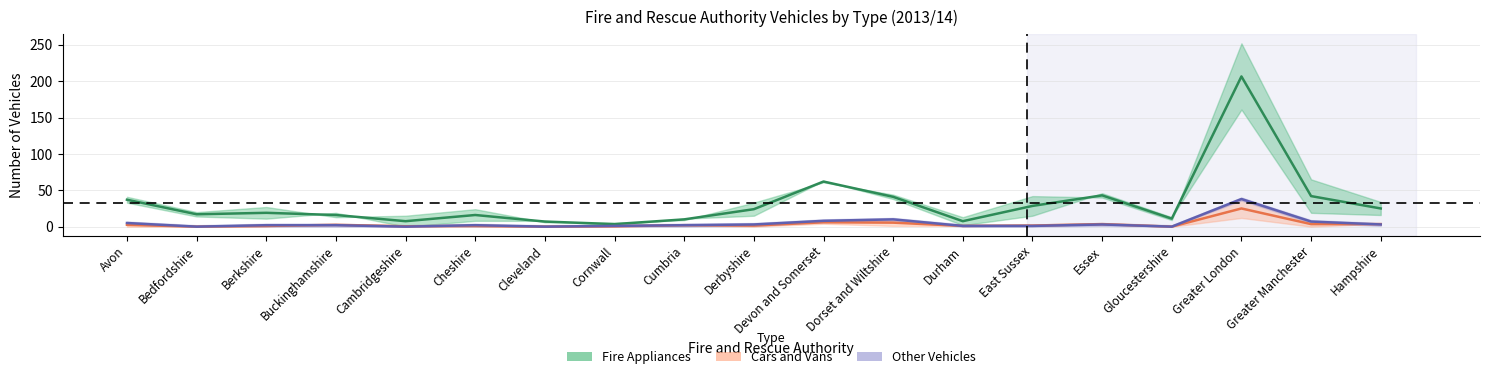

How many times do Other Vehicles and Cars and Vans cross each other?

3